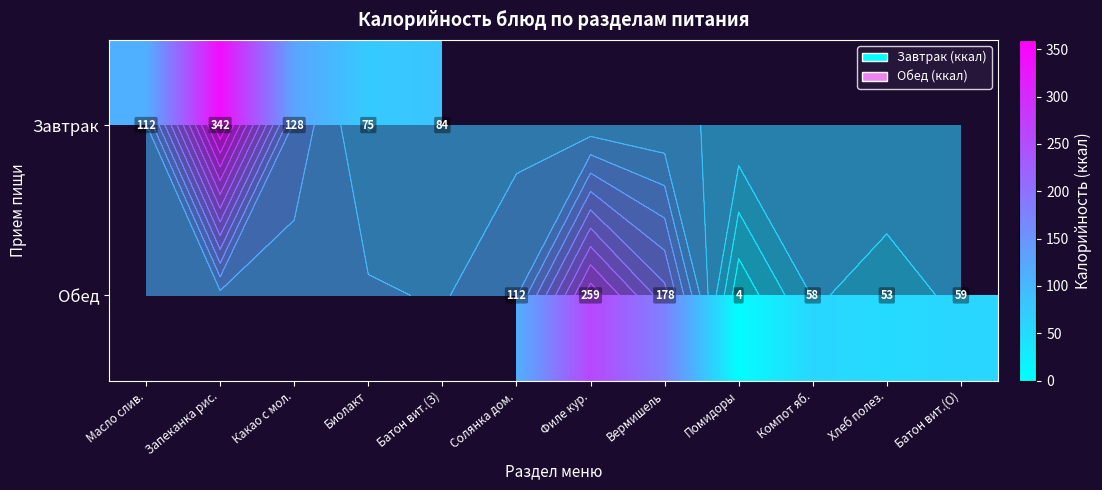

The Завтрак series shows 112.0 at Масло слив.. True or false?

True